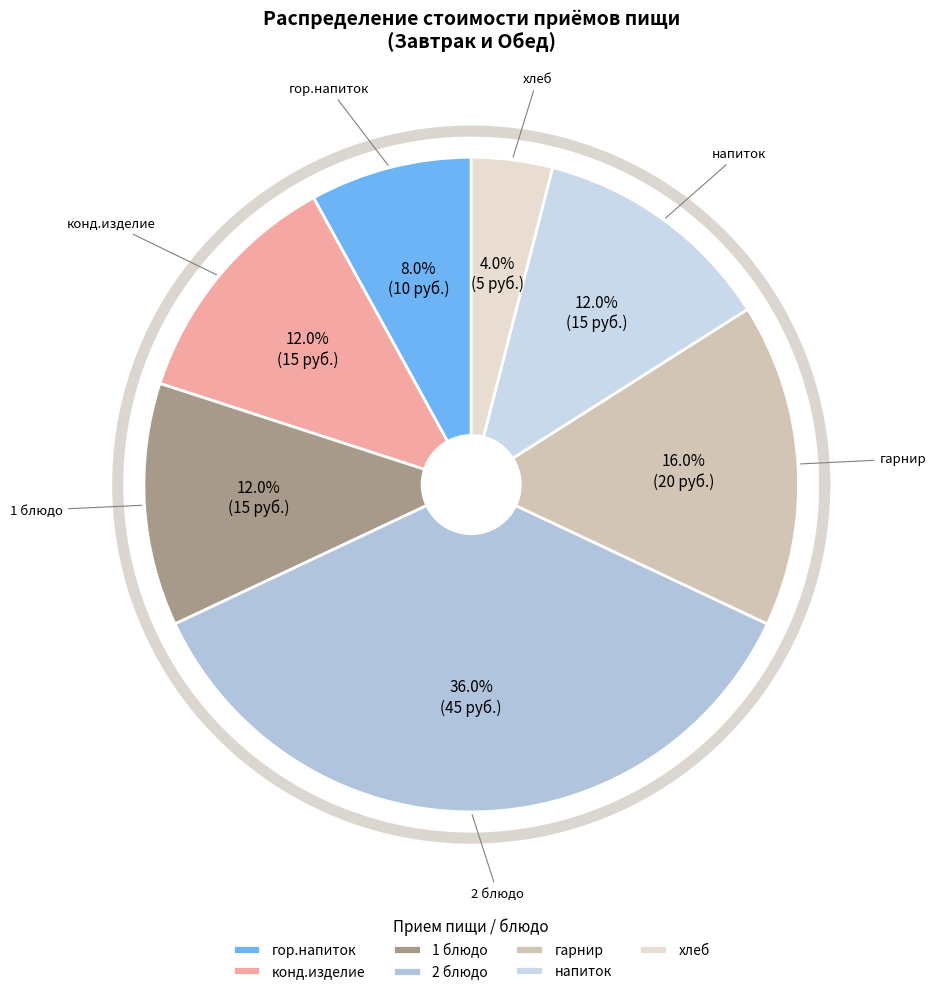

Is it true that напиток is 25% of the pie?

False